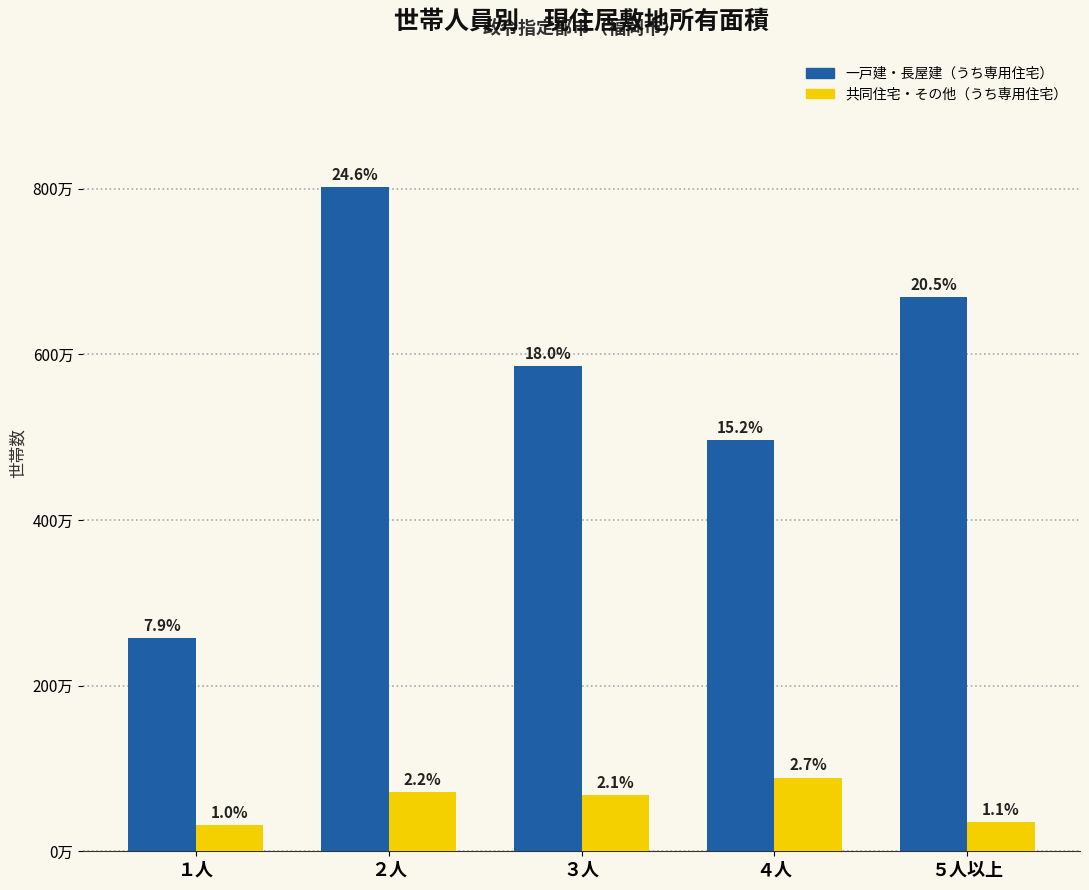

Are the bars horizontal?

No